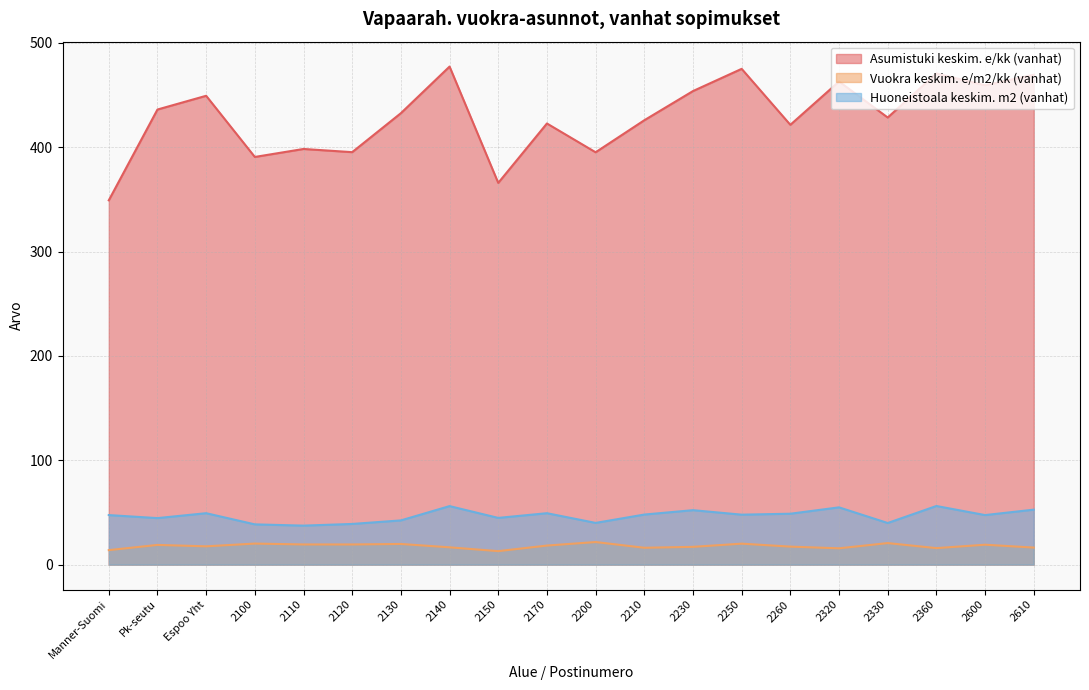

What is the average value of the Huoneistoala keskim. m2 (vanhat) series?

46.9